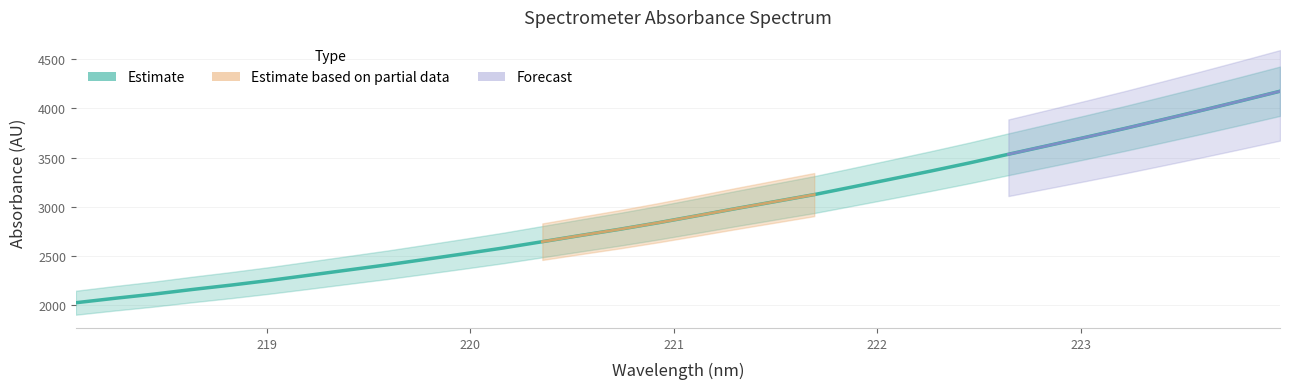

Rank the categories by value from highest to lowest.

223.9802, 223.7895, 223.5987, 223.408, 223.2172, 223.0264, 222.8355, 222.6447, 222.4538, 222.263, 222.0721, 221.8812, 221.6902, 221.4993, 221.3083, 221.1174, 220.9264, 220.7354, 220.5444, 220.3533, 220.1623, 219.9712, 219.7801, 219.589, 219.3979, 219.2067, 219.0156, 218.8244, 218.6332, 218.442, 218.2508, 218.0596